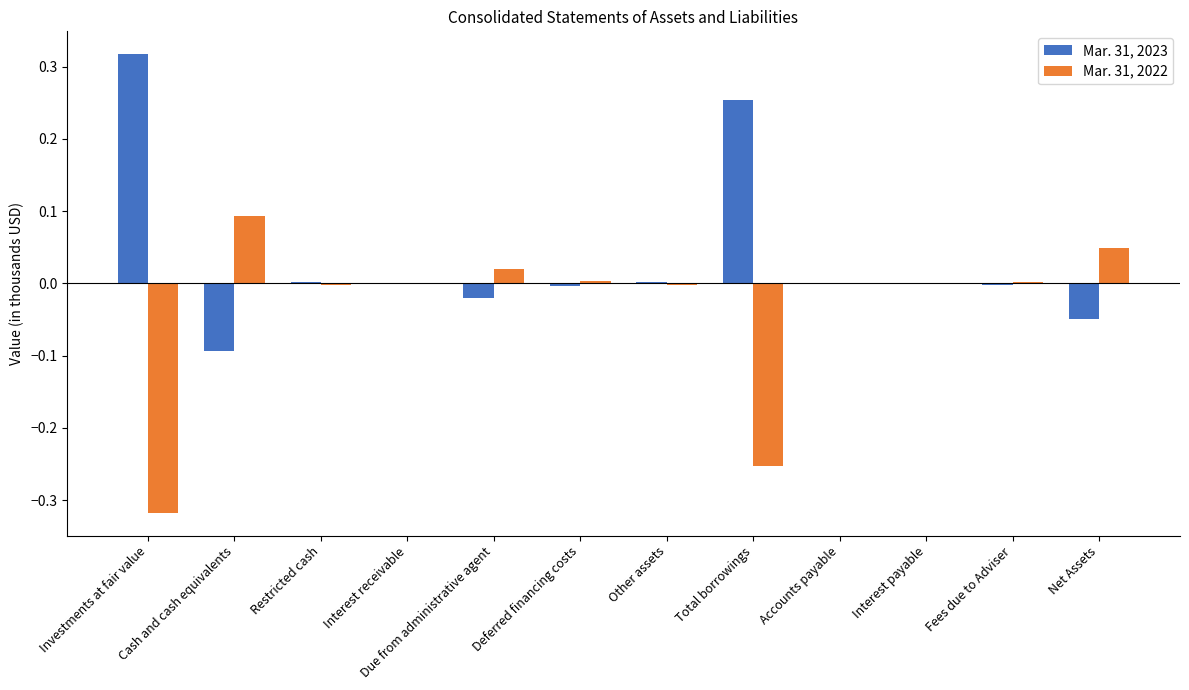

How many categories are shown in the chart?

12